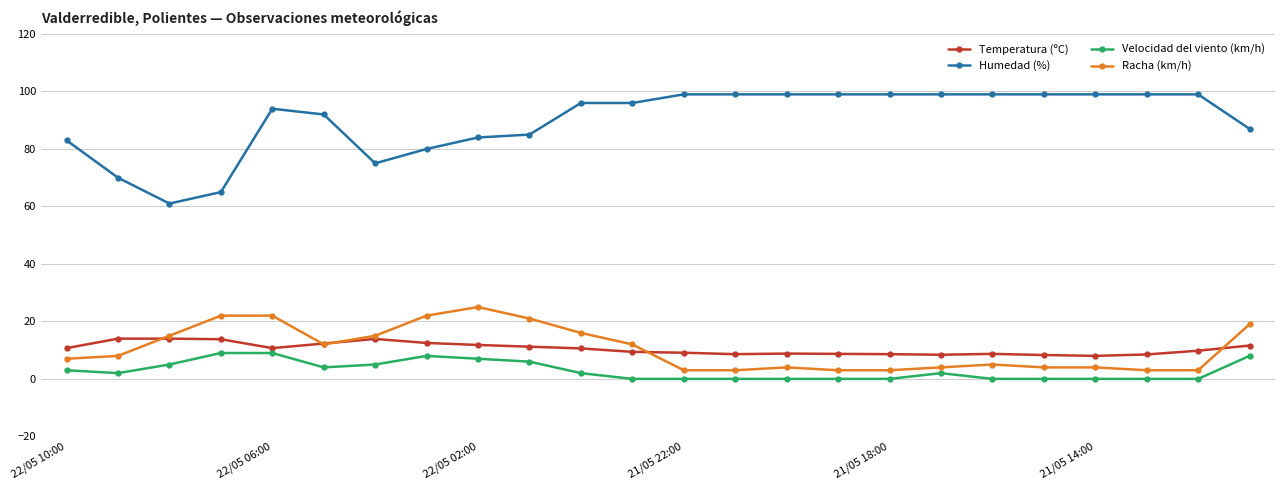

True or false: Velocidad del viento (km/h) has more than 1 interior local peaks.

True